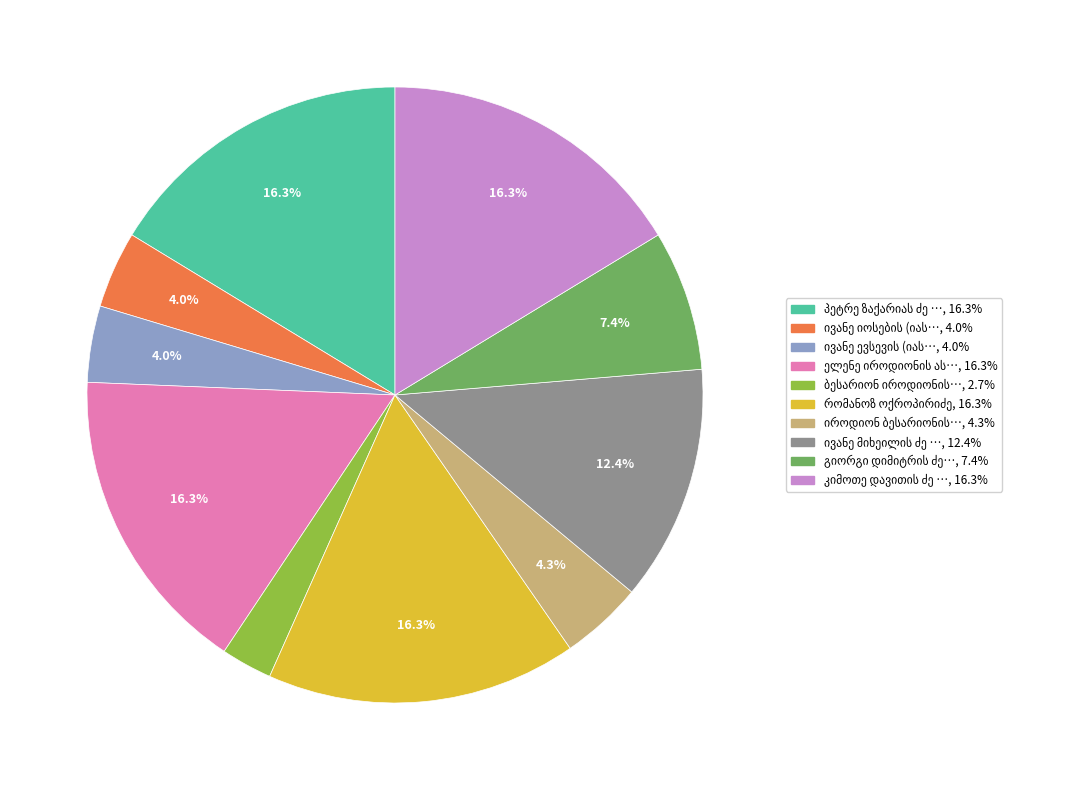

Is there any slice that represents more than half of the pie?

No